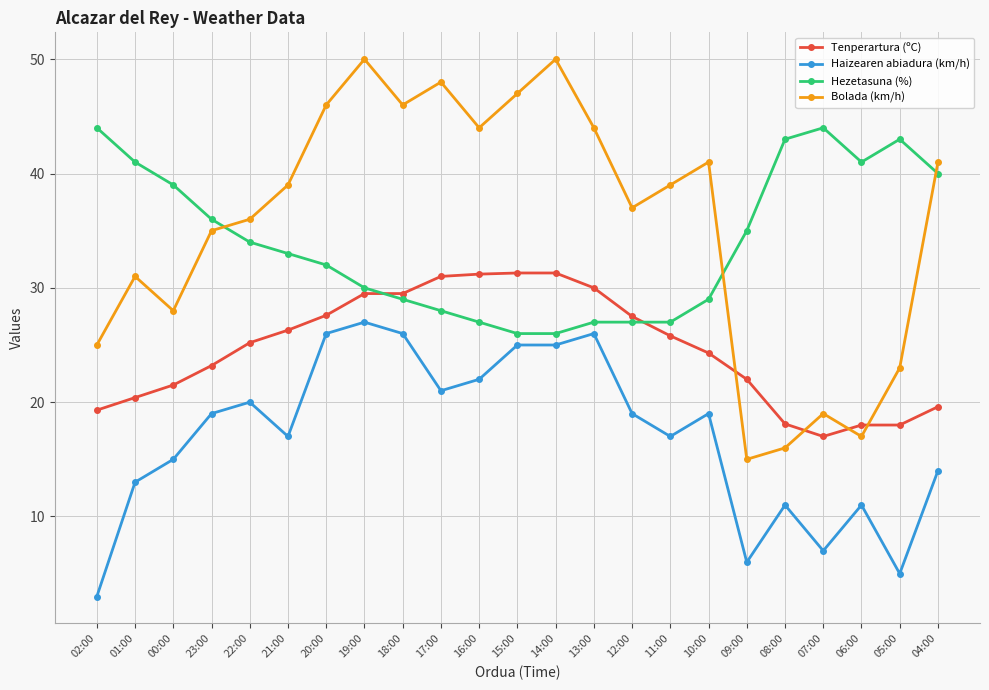

Is it true that Bolada (km/h) equals 26.6 at 13:00?

False